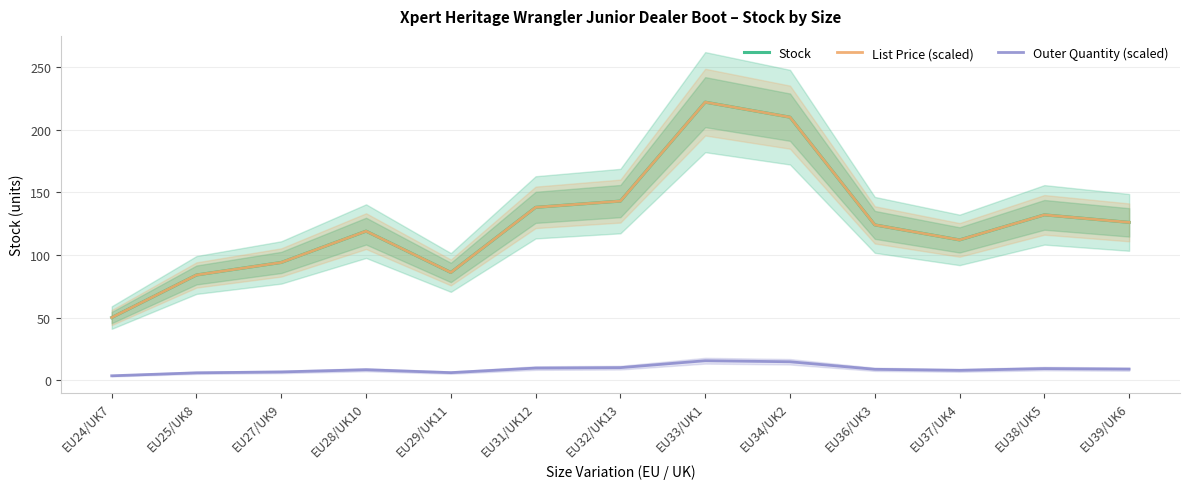

Reading left to right, transcribe all the data shown in this chart.

Stock: 50.0	84.0	94.0	119.0	86.0	138.0	143.0	222.0	210.0	124.0	112.0	132.0	126.0
List Price (scaled): 50.0	84.0	94.0	119.0	86.0	138.0	143.0	222.0	210.0	124.0	112.0	132.0	126.0
Outer Quantity (scaled): 3.5	5.9	6.6	8.3	6.0	9.7	10.0	15.5	14.7	8.7	7.8	9.2	8.8